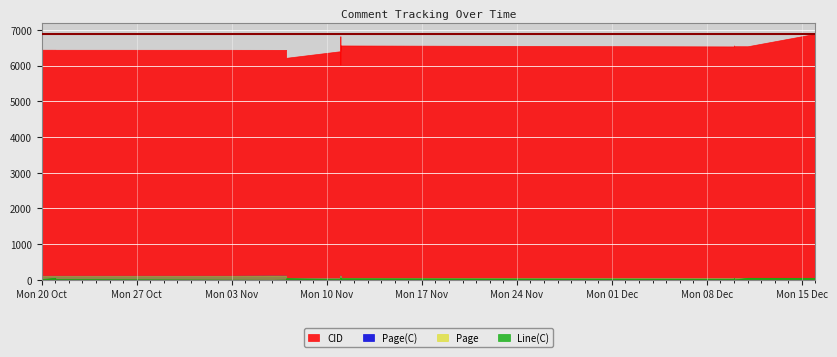

At which category is the sum across all series the highest?

2014-12-16